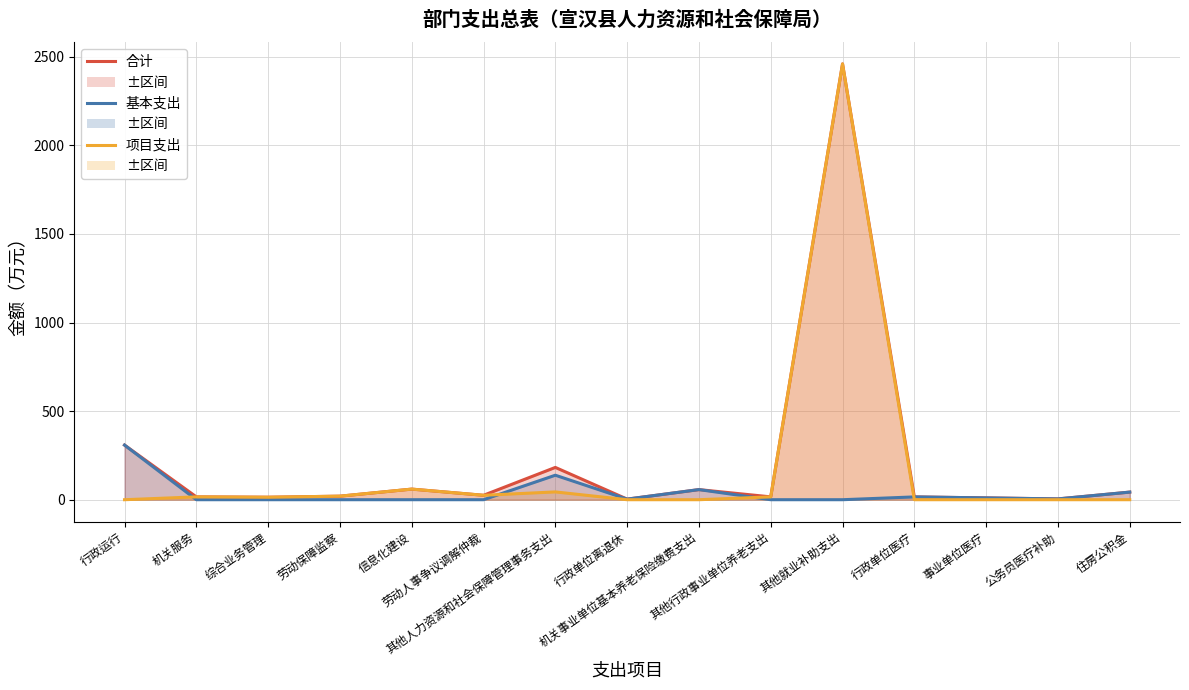

What is the highest value of the 基本支出 series?

308.3